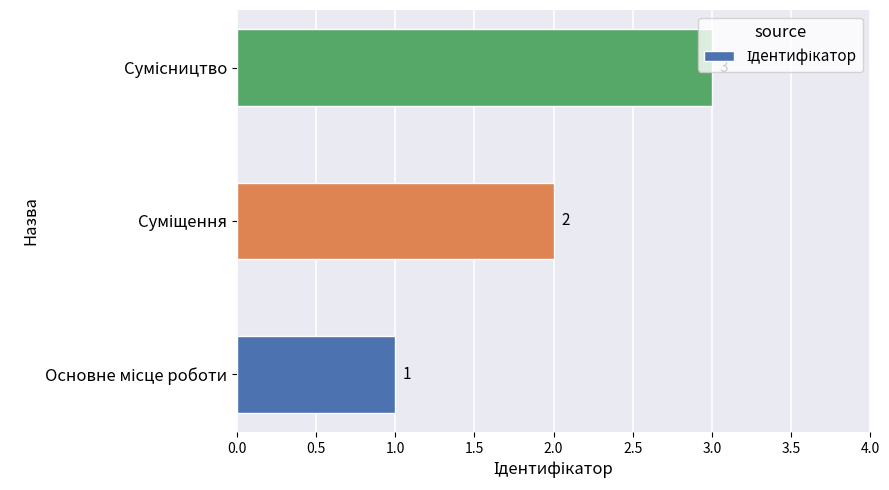

What is the sum of all values?

6